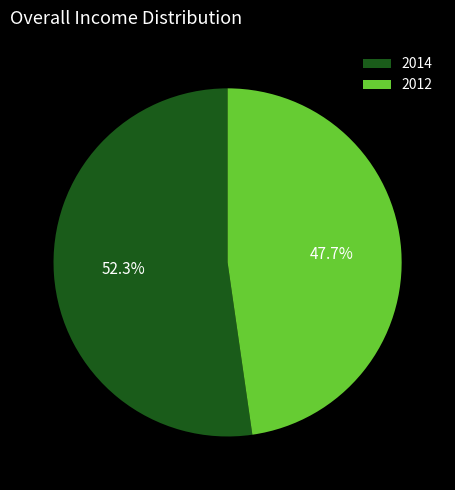

To the nearest percent, what is the difference between the largest and smallest slice percentages?

5%